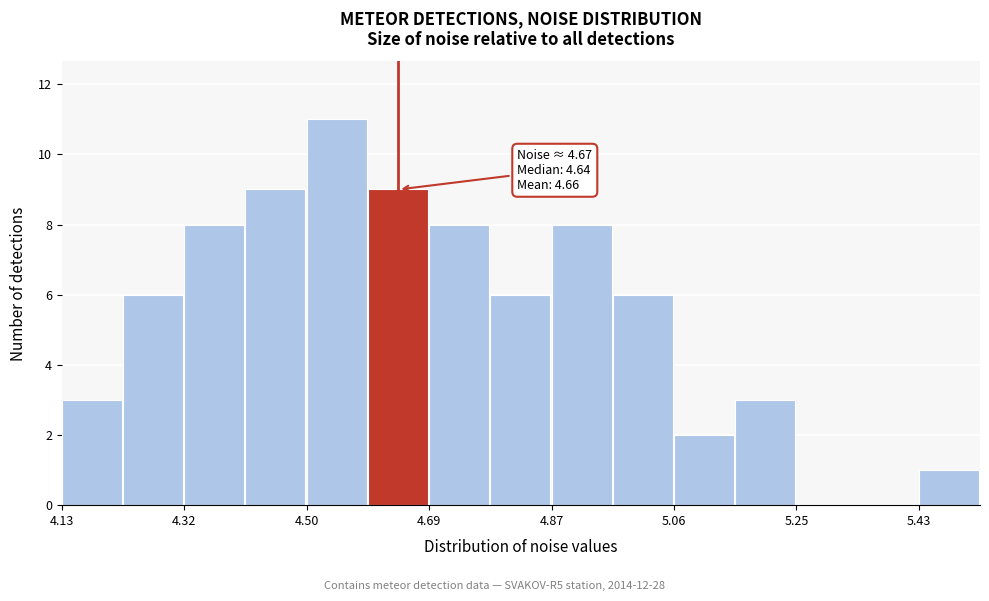

Over which range of the x-axis is the bar tallest?

4.50 to 4.60